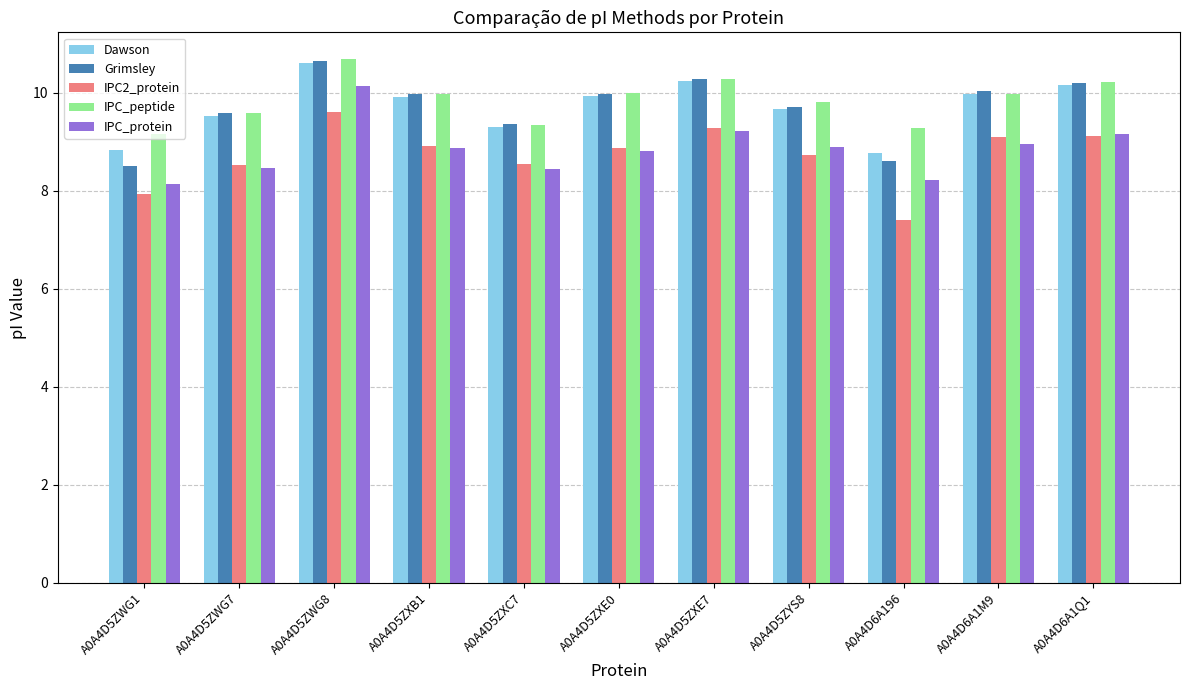

Read the IPC2_protein value at A0A4D5ZXB1.

8.9